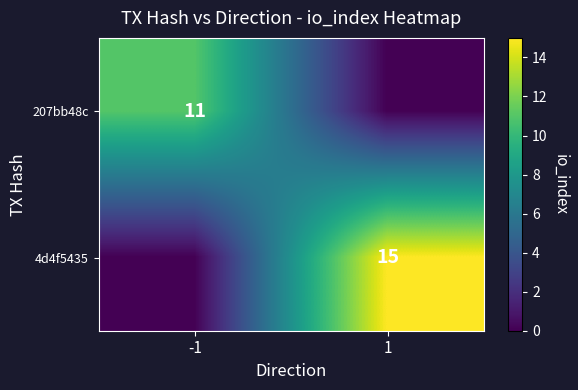

Is it true that 207bb48c equals 11 at -1?

True